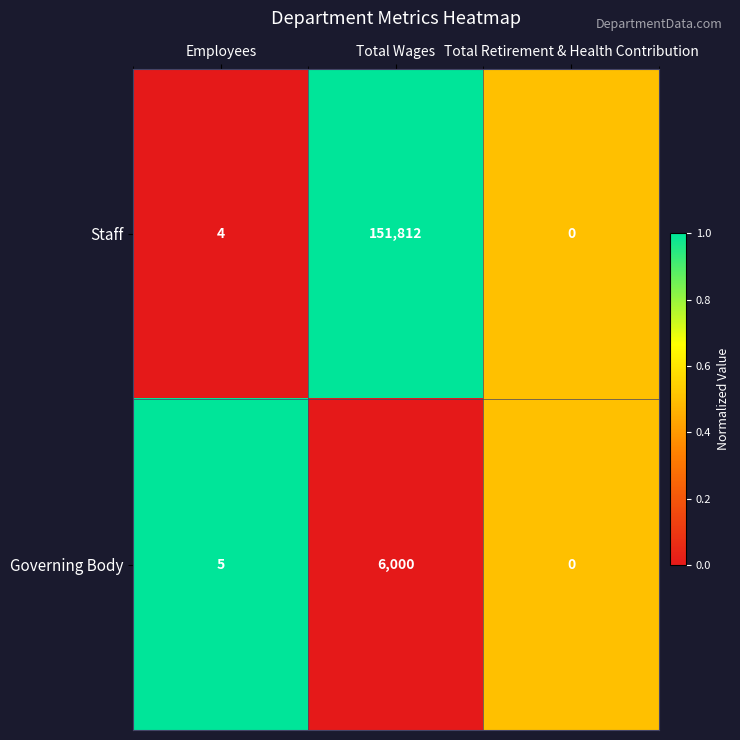

At which category is the sum across all series the highest?

Total Wages